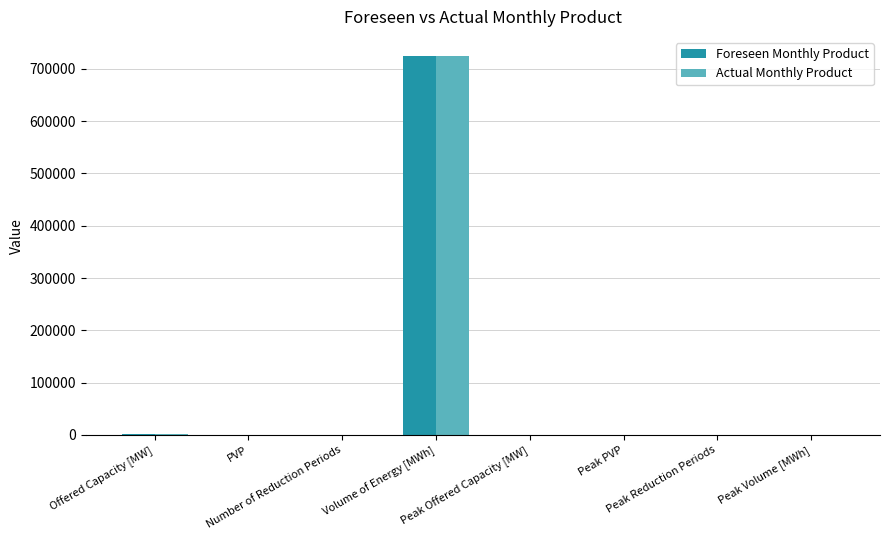

How many data points does each series have?

8